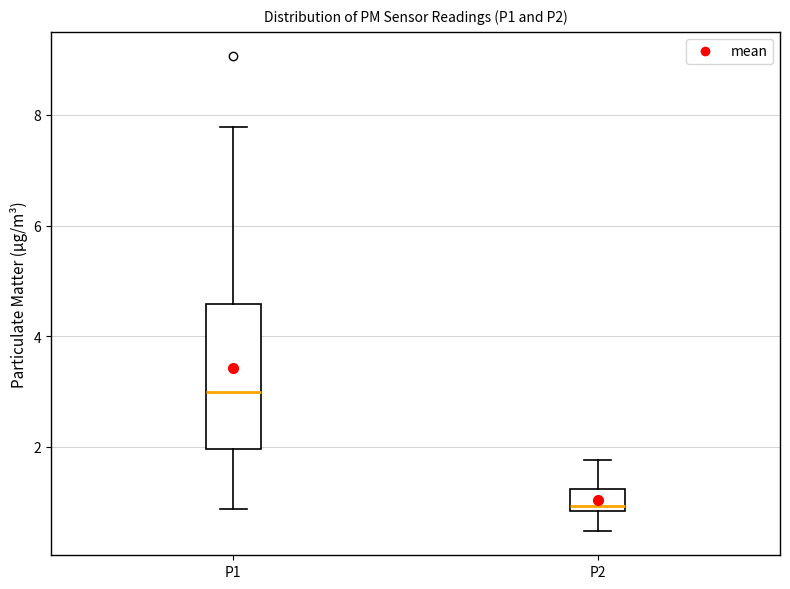

Reading left to right, transcribe this box plot: for each box, give where its median line is, the range the box spans, and where its two whiskers end, as read against the y-axis. The values are not printed on the chart, so give them approximately, as read against the axis.

P1: median 3.0, box 2.0 to 4.6, whiskers 0.8 to 7.8
P2: median 1.0, box 0.8 to 1.2, whiskers 0.4 to 1.8